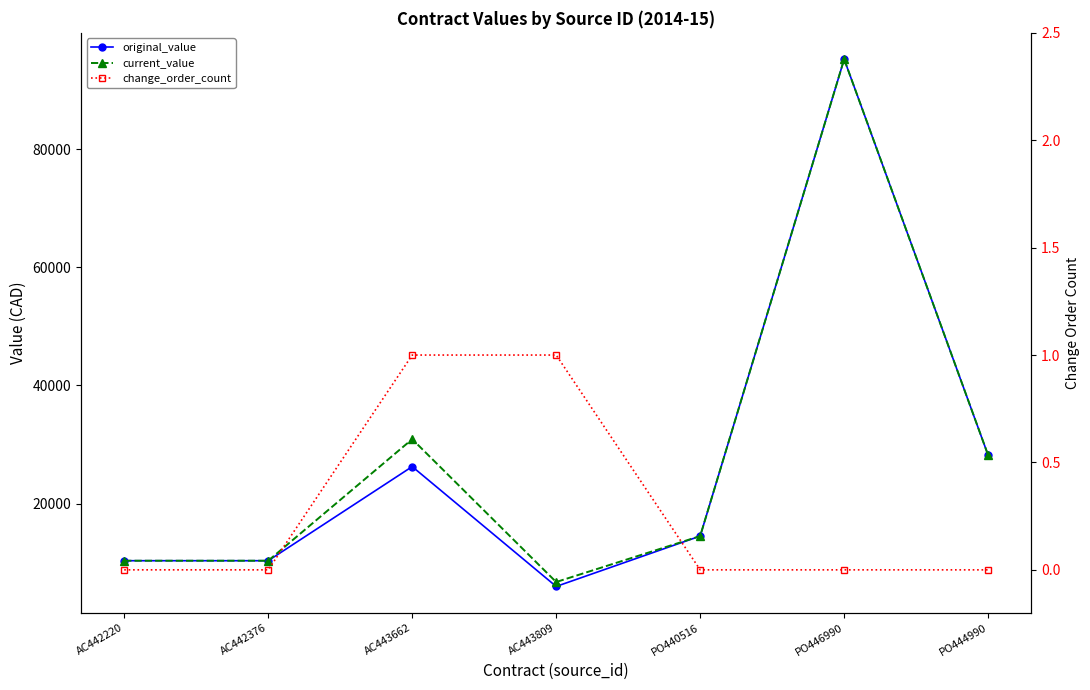

The original_value series shows 14515.0 at PO440516. True or false?

True